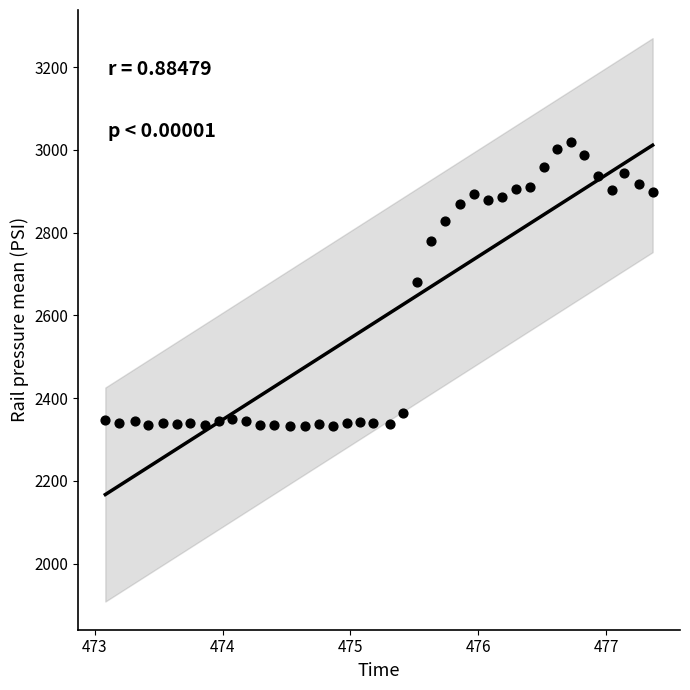

What is the range of X values (max minus min)?

4.3